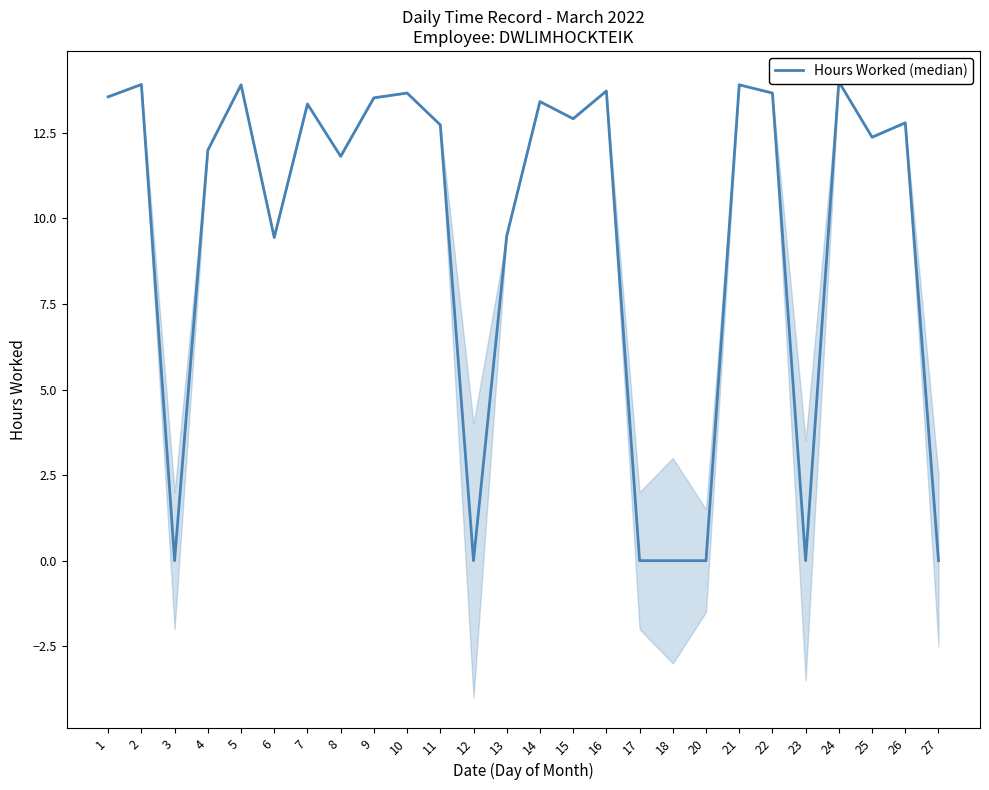

What is the sum of all values?

244.1